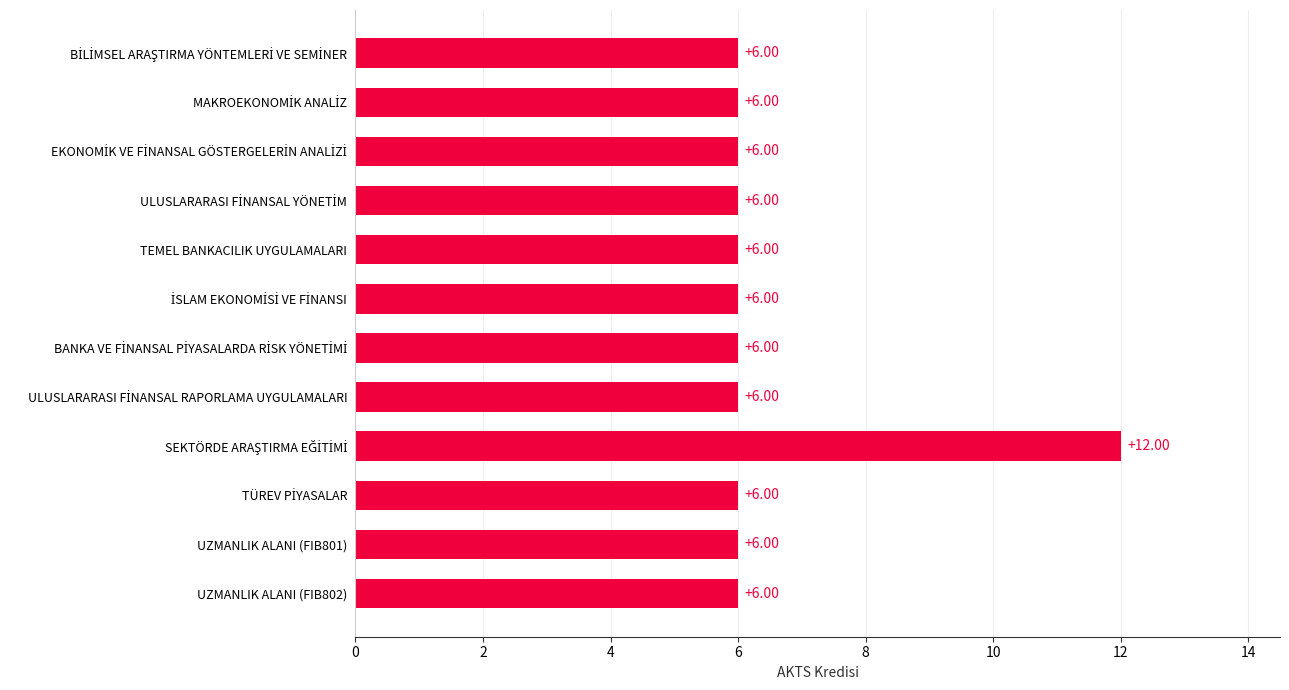

What is the smallest value displayed?

6